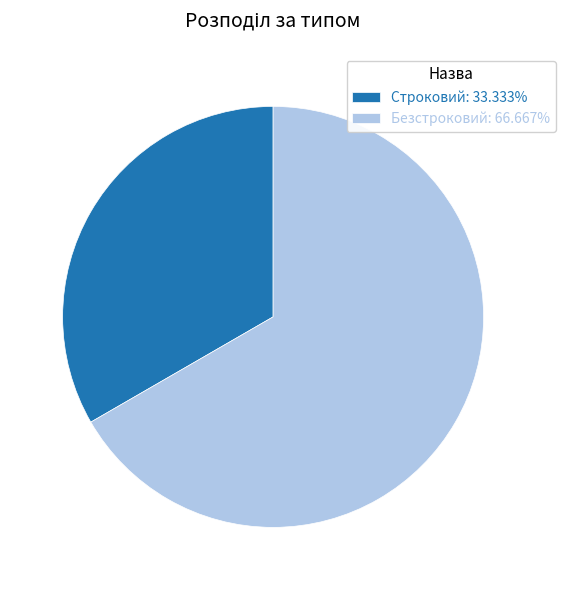

Which slice is the smallest?

Строковий